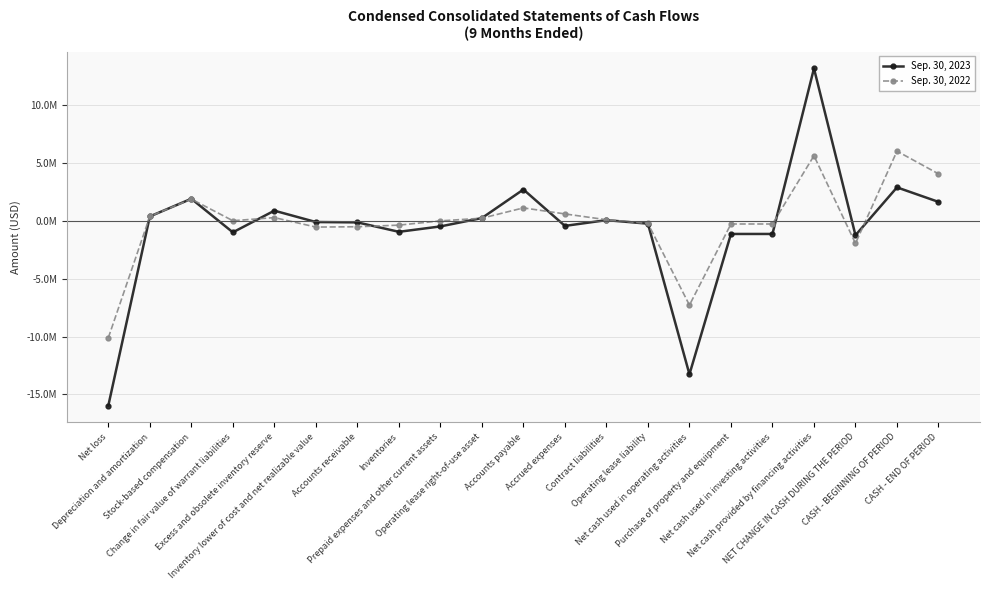

Reading left to right, extract all data points from this chart.

Sep. 30, 2023: -15959530	369971	1895789	-1002647	868002	-113162	-142704	-957916	-492507	231463	2695273	-447024	51325	-255514	-13259181	-1142910	-1142910	13148567	-1253524	2880254	1626730
Sep. 30, 2022: -10106564	380539	1866848	0	269893	-548190	-520450	-381503	-13181	218076	1107378	587103	86175	-233960	-7287836	-282275	-282275	5610316	-1959795	6007575	4047780